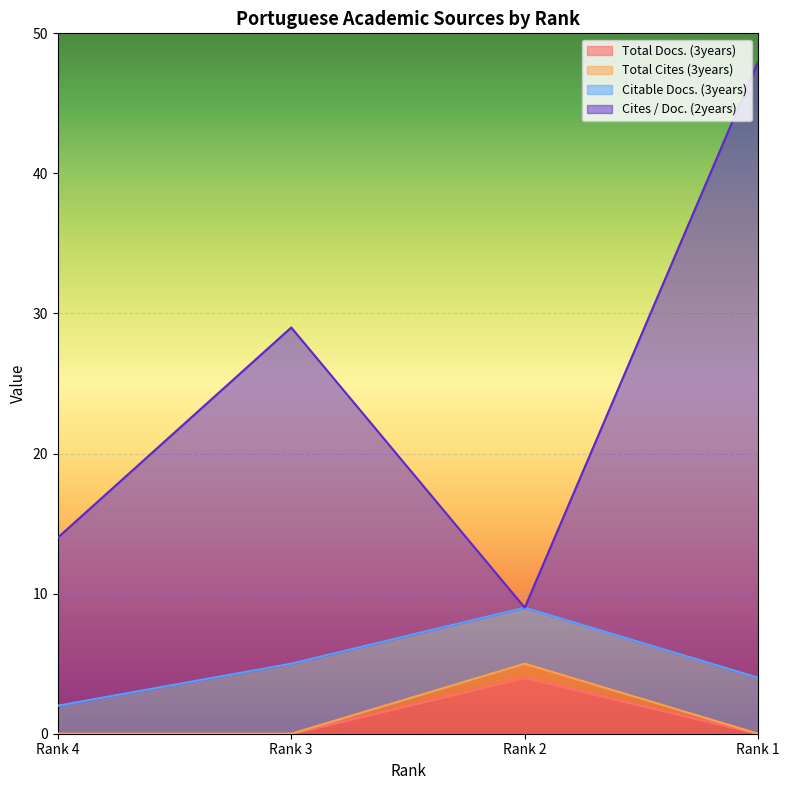

The Total Docs. (3years) series shows 2 at Rank 2. True or false?

False